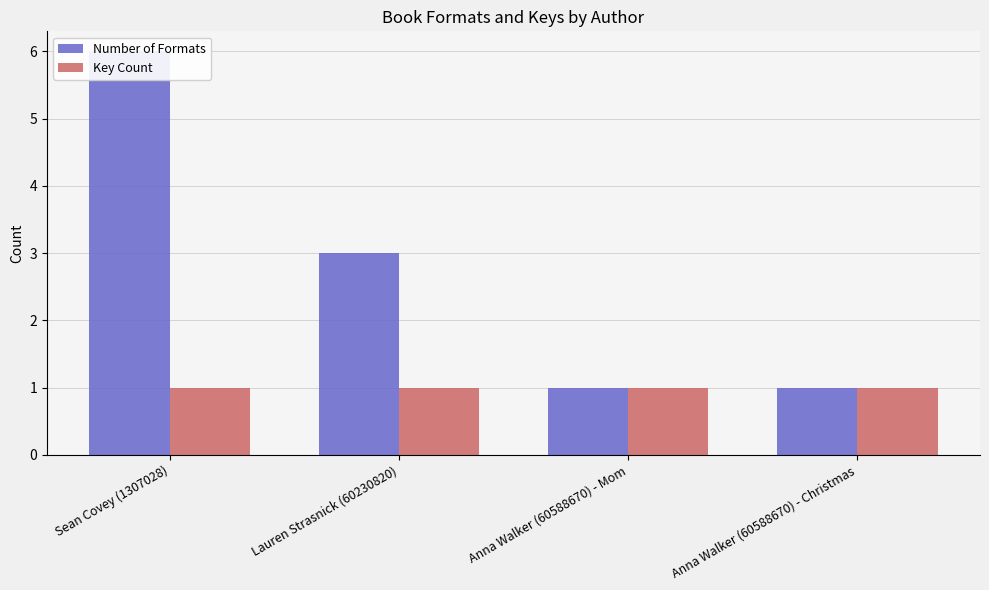

What is the lowest value of the Key Count series?

1